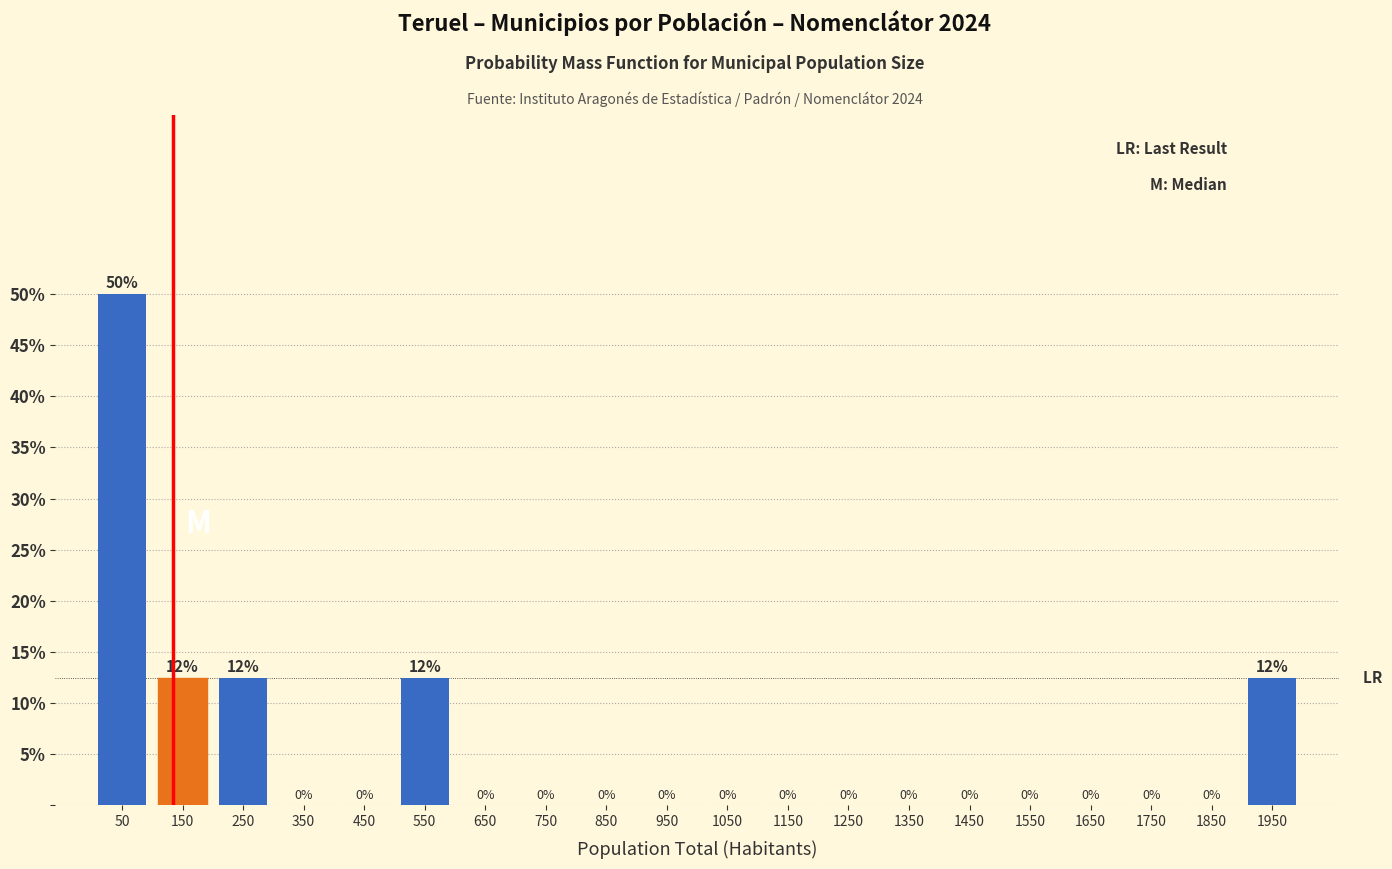

Which range on the x-axis has the tallest bar?

0 to 100